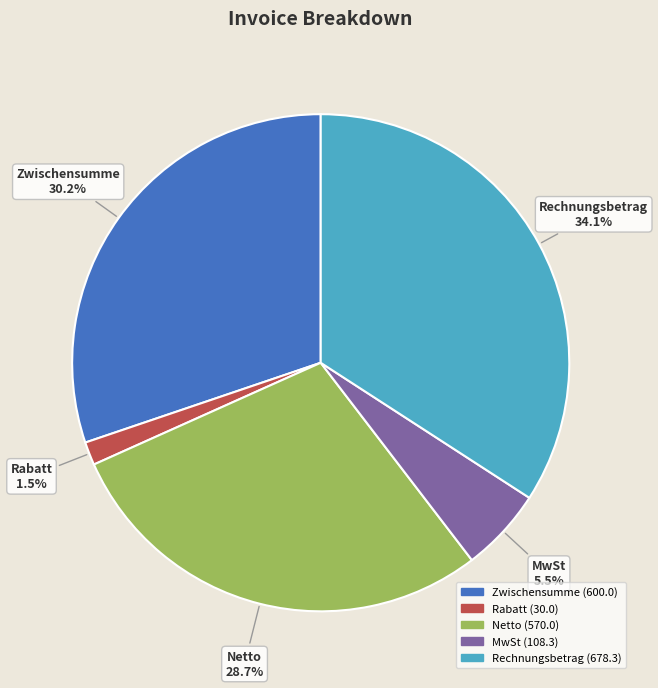

Is there any slice that represents more than half of the pie?

No